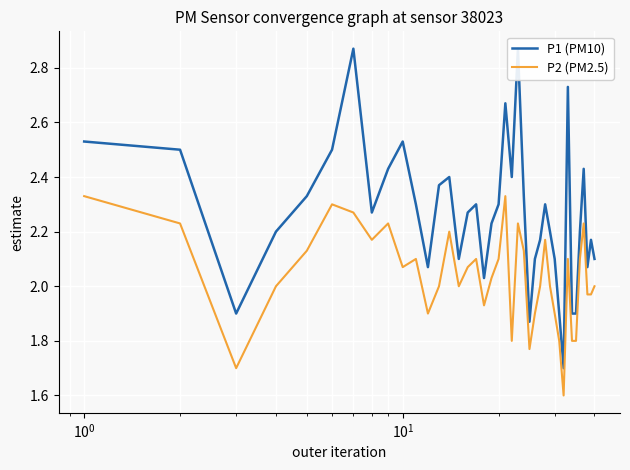

What are all the series names shown in the legend?

P1 (PM10), P2 (PM2.5)